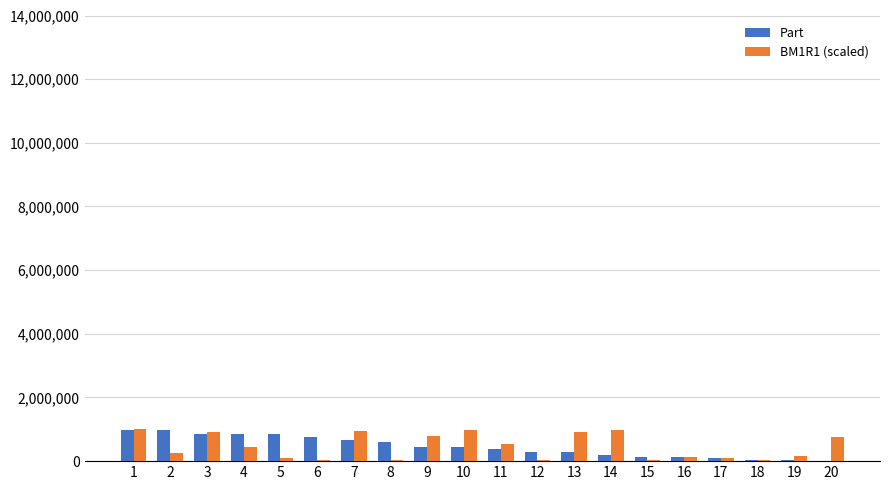

How many data points does each series have?

20